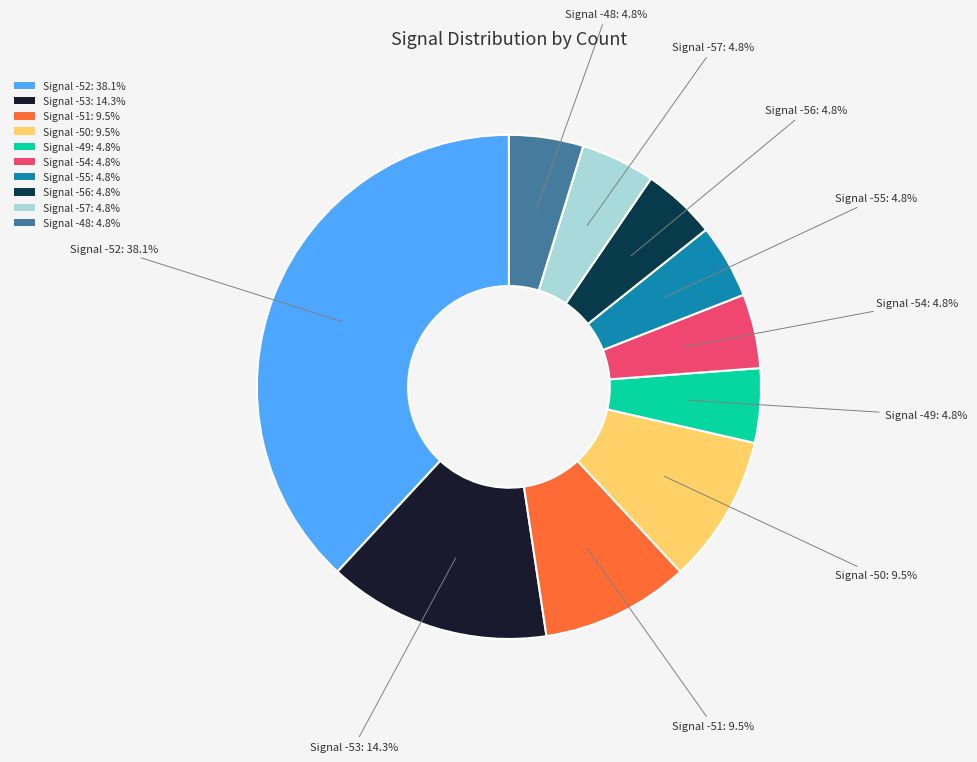

Is Signal -49: 4.8% the majority of the pie?

No